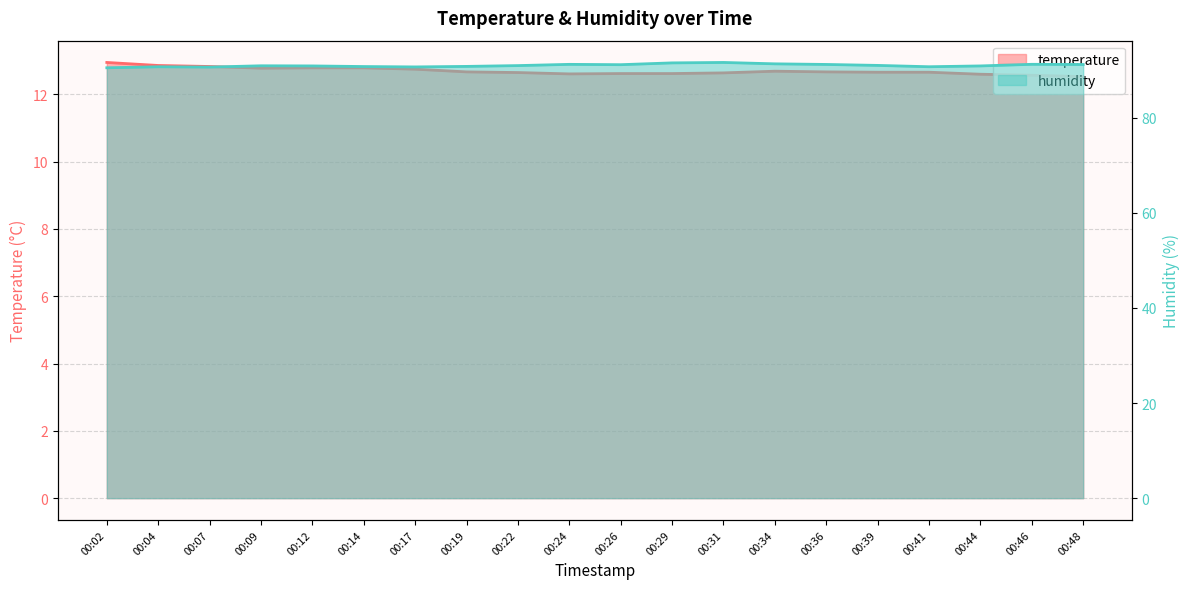

Reading right to left, list all the values displayed in this chart.

temperature: 12.5	12.6	12.6	12.7	12.7	12.7	12.7	12.6	12.6	12.6	12.6	12.7	12.7	12.8	12.8	12.8	12.8	12.8	12.9	12.9
humidity: 91.2	91.2	90.9	90.7	91.0	91.2	91.3	91.6	91.5	91.2	91.2	91.0	90.8	90.7	90.8	90.9	90.9	90.7	90.7	90.5